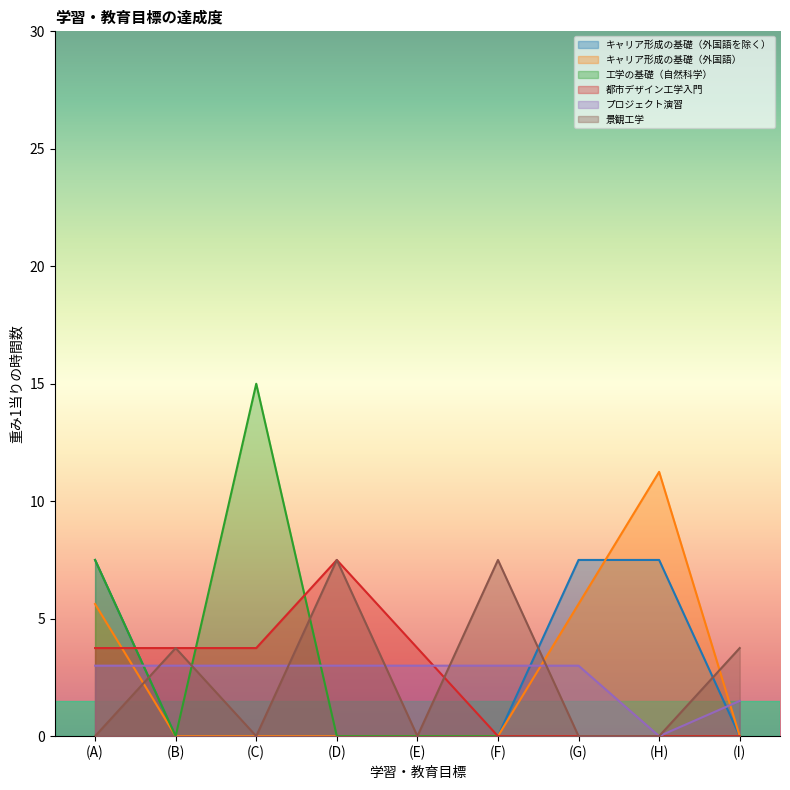

Reading right to left, list all the values displayed in this chart.

キャリア形成の基礎（外国語を除く）: (I)=0.0	(H)=7.5	(G)=7.5	(F)=0.0	(E)=0.0	(D)=0.0	(C)=0.0	(B)=0.0	(A)=7.5
キャリア形成の基礎（外国語）: (I)=0.0	(H)=11.2	(G)=5.6	(F)=0.0	(E)=0.0	(D)=0.0	(C)=0.0	(B)=0.0	(A)=5.6
工学の基礎（自然科学）: (I)=0.0	(H)=0.0	(G)=0.0	(F)=0.0	(E)=0.0	(D)=0.0	(C)=15.0	(B)=0.0	(A)=7.5
都市デザイン工学入門: (I)=0.0	(H)=0.0	(G)=0.0	(F)=0.0	(E)=3.8	(D)=7.5	(C)=3.8	(B)=3.8	(A)=3.8
プロジェクト演習: (I)=1.5	(H)=0.0	(G)=3.0	(F)=3.0	(E)=3.0	(D)=3.0	(C)=3.0	(B)=3.0	(A)=3.0
景観工学: (I)=3.8	(H)=0.0	(G)=0.0	(F)=7.5	(E)=0.0	(D)=7.5	(C)=0.0	(B)=3.8	(A)=0.0